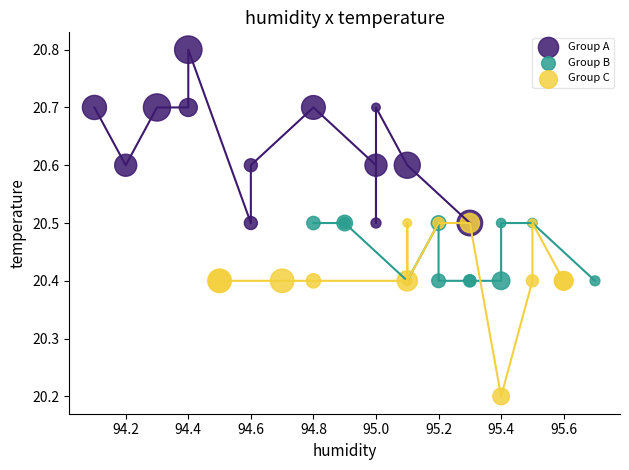

Which series contains the lowest Y value?

Group C